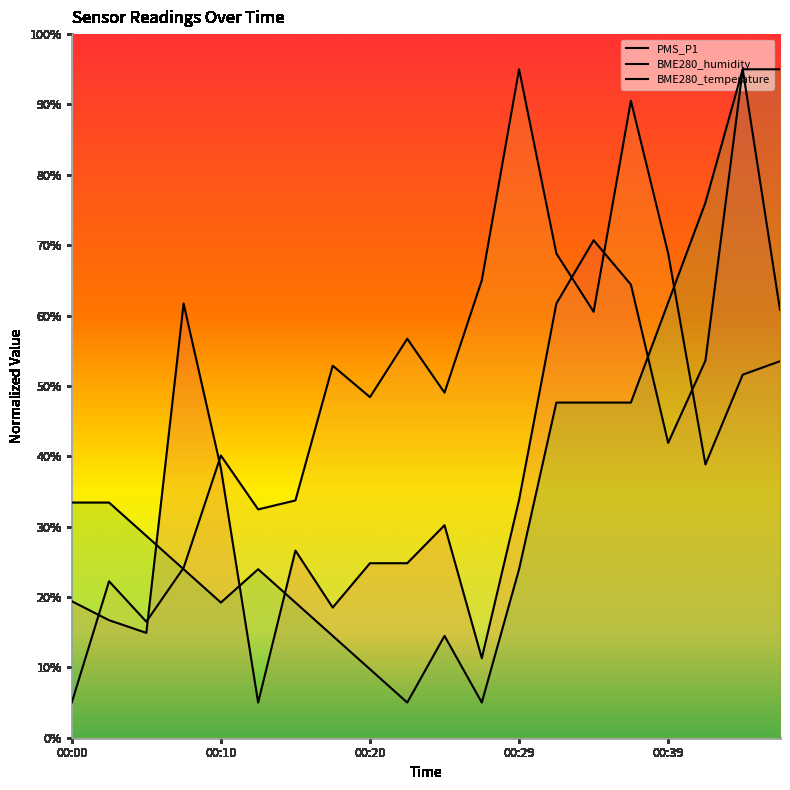

What is the sum of all BME280_temperature values?

725.3